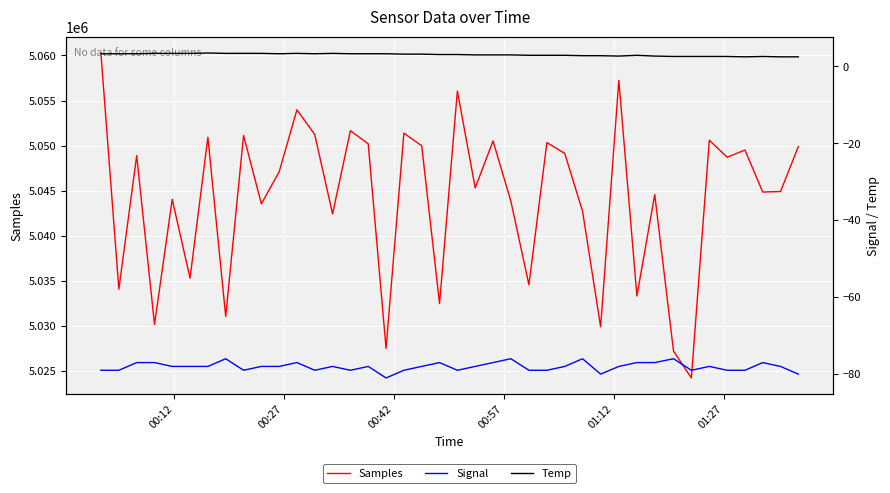

Is the value of Signal at 39 greater than the value of Samples at 00:42?

No